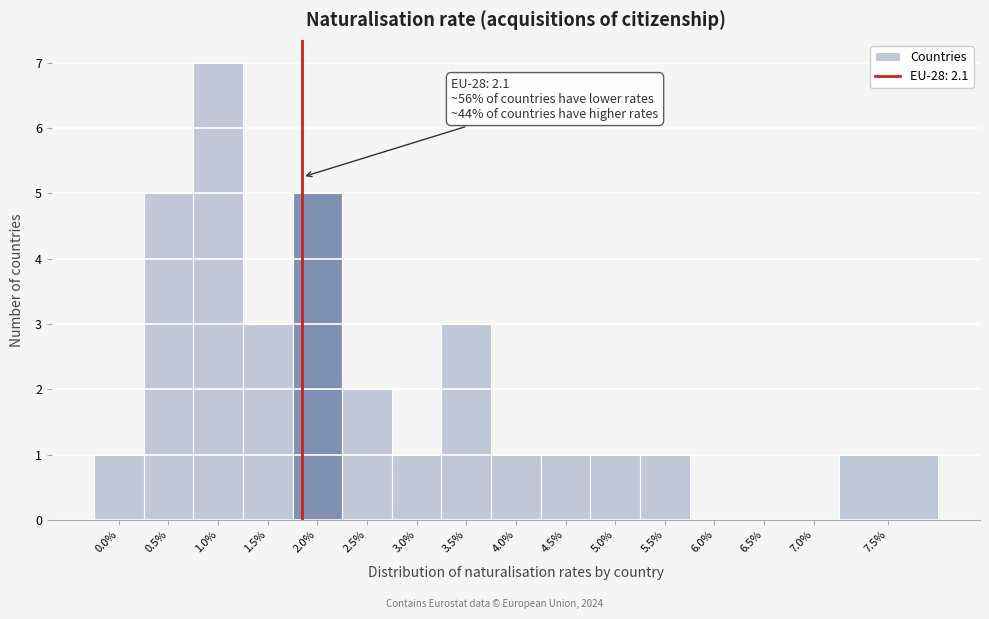

Reading left to right, list all the values displayed in this chart.

0.0%=1	0.5%=5	1.0%=7	1.5%=3	2.0%=5	2.5%=2	3.0%=1	3.5%=3	4.0%=1	4.5%=1	5.0%=1	5.5%=1	6.0%=0	6.5%=0	7.0%=0	7.5%=1